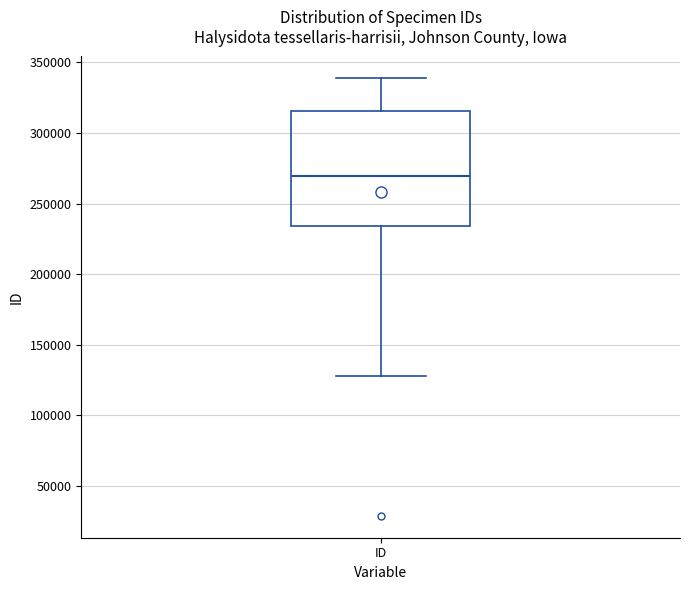

Transcribe this box plot: give where the median line is, the range the box spans, and where the two whiskers end, as read against the y-axis. The values are not printed on the chart, so give them approximately, as read against the axis.

median 270000, box 235000 to 315000, whiskers 130000 to 340000